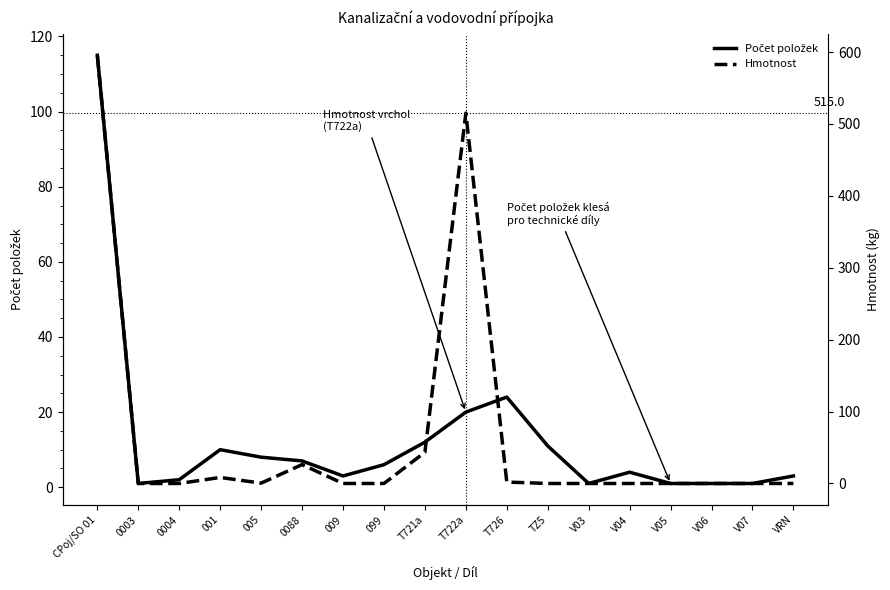

What is the sum of the Hmotnost values at T721a and CPoj/SO 01?

638.9